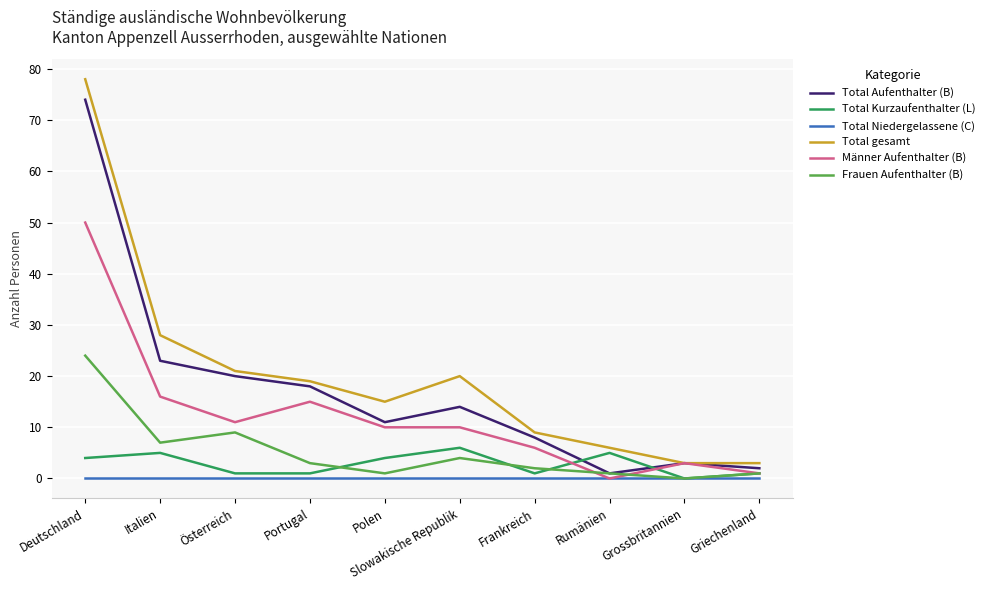

What is the lowest value of the Total gesamt series?

3